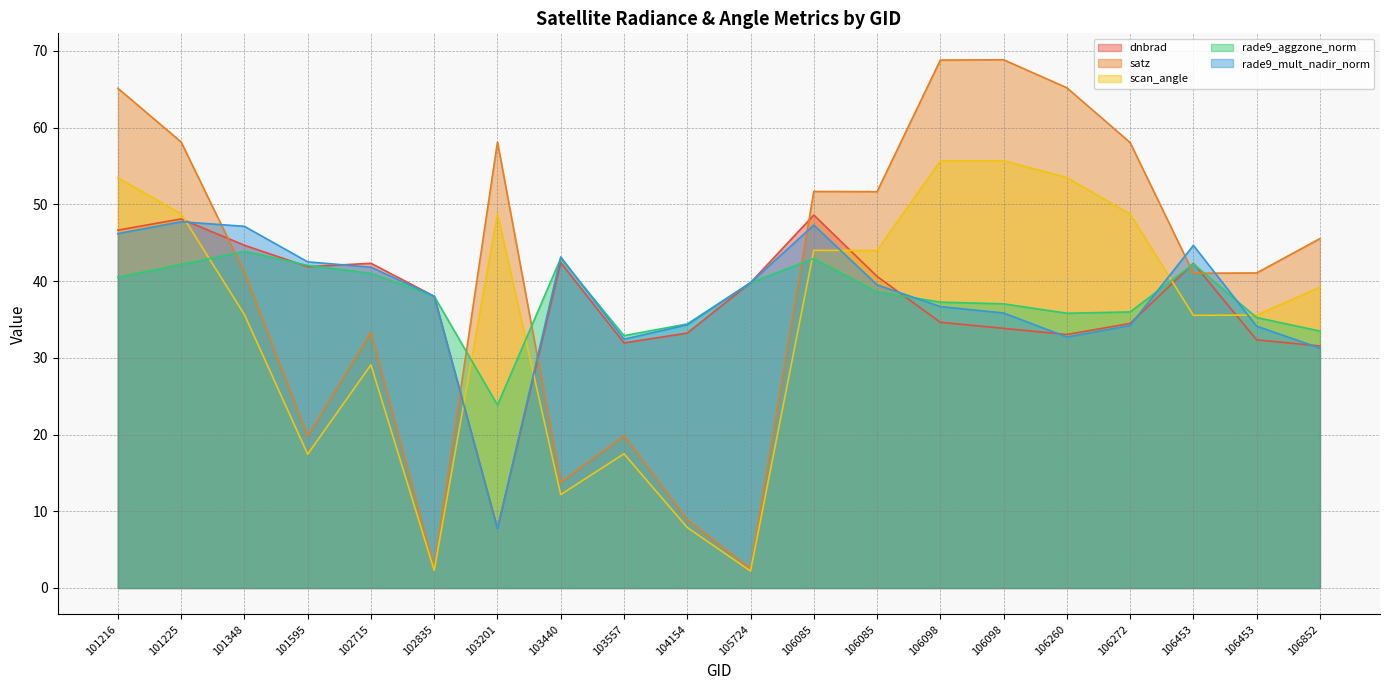

Reading left to right, transcribe all the data shown in this chart.

dnbrad: 101216=46.6	101225=48.1	101348=44.7	101595=41.9	102715=42.3	102835=38.0	103201=7.8	103440=42.4	103557=32.0	104154=33.2	105724=39.8	106085=48.6	106085=40.6	106098=34.6	106098=33.8	106260=33.0	106272=34.5	106453=42.3	106453=32.3	106852=31.5
satz: 101216=65.1	101225=58.1	101348=41.2	101595=19.8	102715=33.3	102835=2.6	103201=58.1	103440=13.8	103557=19.8	104154=8.9	105724=2.5	106085=51.7	106085=51.7	106098=68.8	106098=68.9	106260=65.2	106272=58.1	106453=41.0	106453=41.1	106852=45.5
scan_angle: 101216=53.5	101225=48.8	101348=35.6	101595=17.4	102715=29.1	102835=2.3	103201=48.8	103440=12.2	103557=17.5	104154=7.9	105724=2.2	106085=44.0	106085=44.0	106098=55.7	106098=55.7	106260=53.5	106272=48.7	106453=35.5	106453=35.6	106852=39.2
rade9_aggzone_norm: 101216=40.5	101225=42.2	101348=43.9	101595=42.1	102715=41.0	102835=38.0	103201=23.8	103440=43.0	103557=32.9	104154=34.4	105724=39.8	106085=42.9	106085=38.6	106098=37.3	106098=37.0	106260=35.8	106272=36.0	106453=42.2	106453=35.3	106852=33.5
rade9_mult_nadir_norm: 101216=46.2	101225=47.7	101348=47.1	101595=42.5	102715=41.8	102835=38.0	103201=7.7	103440=43.2	103557=32.4	104154=34.3	105724=39.8	106085=47.3	106085=39.5	106098=36.7	106098=35.8	106260=32.7	106272=34.2	106453=44.7	106453=34.1	106852=31.3